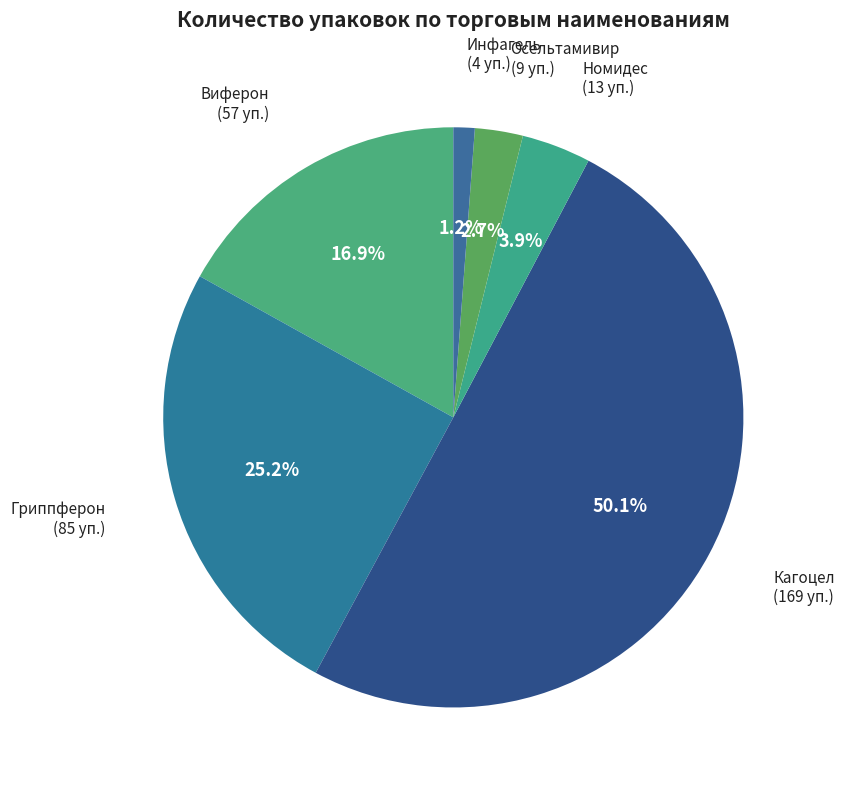

What percentage do Гриппферон and Номидес together represent?

29.1%